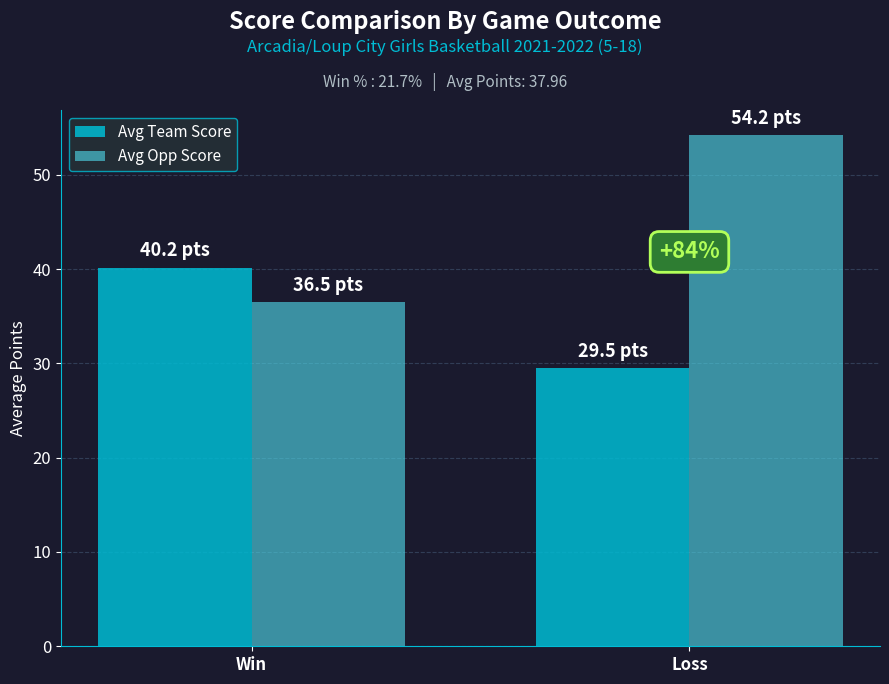

How many values in the Avg Team Score series exceed 40?

1